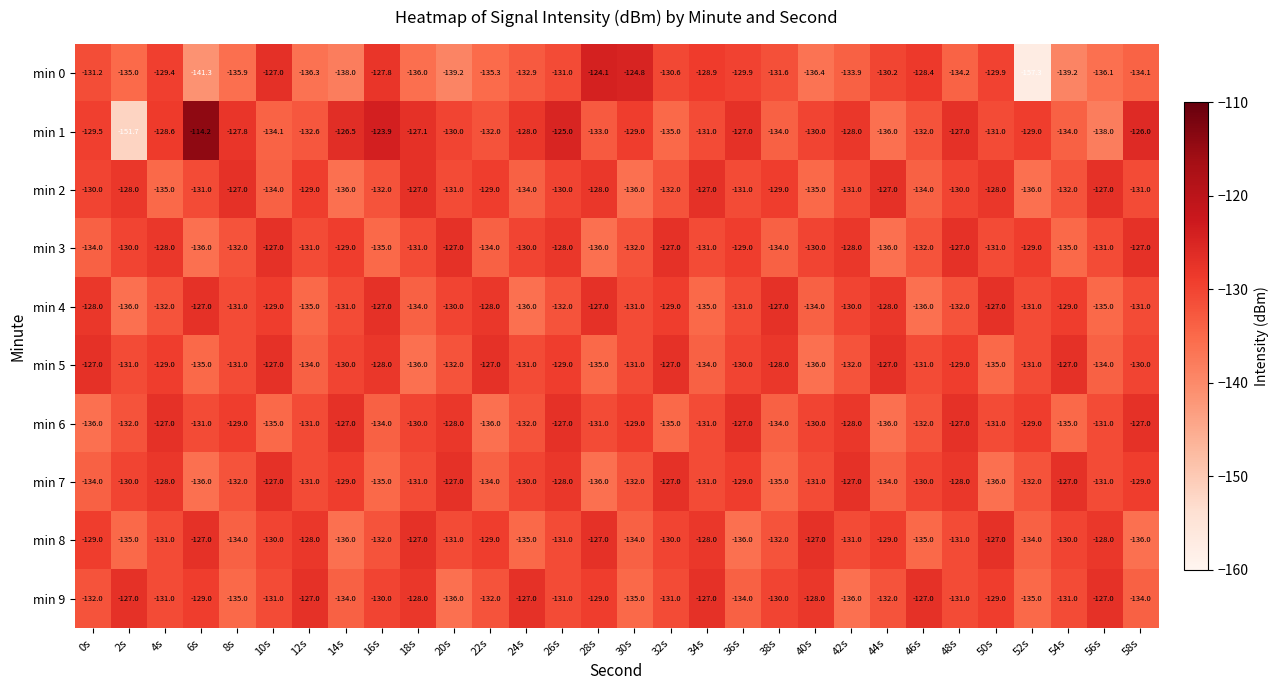

What is the approximate value of min 6 at 52s?

-129.0